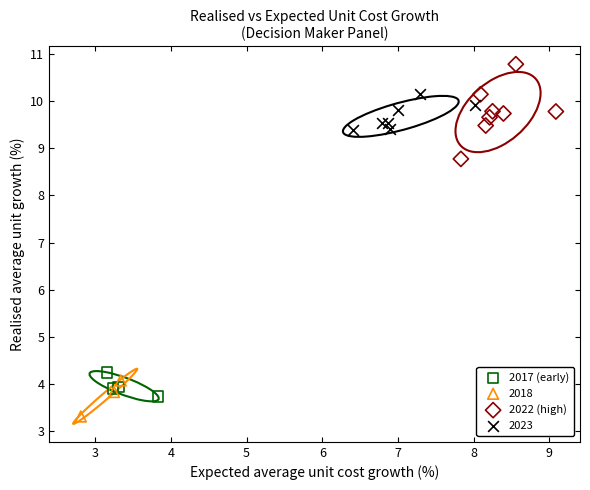

Which series reaches the maximum Y coordinate?

2022 (high)